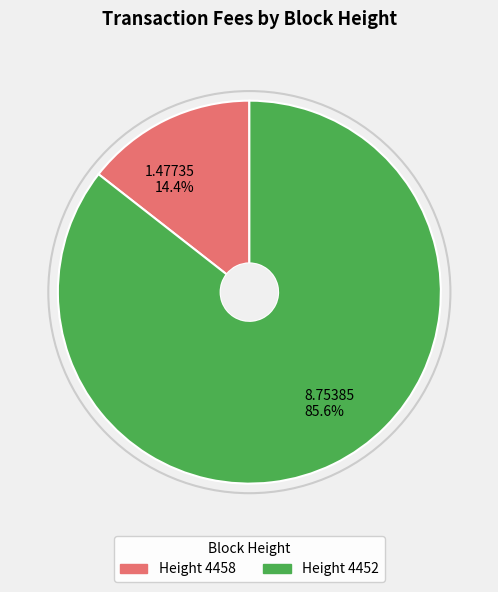

Approximately how many times larger is the value at Height 4452 compared to Height 4458?

5.9